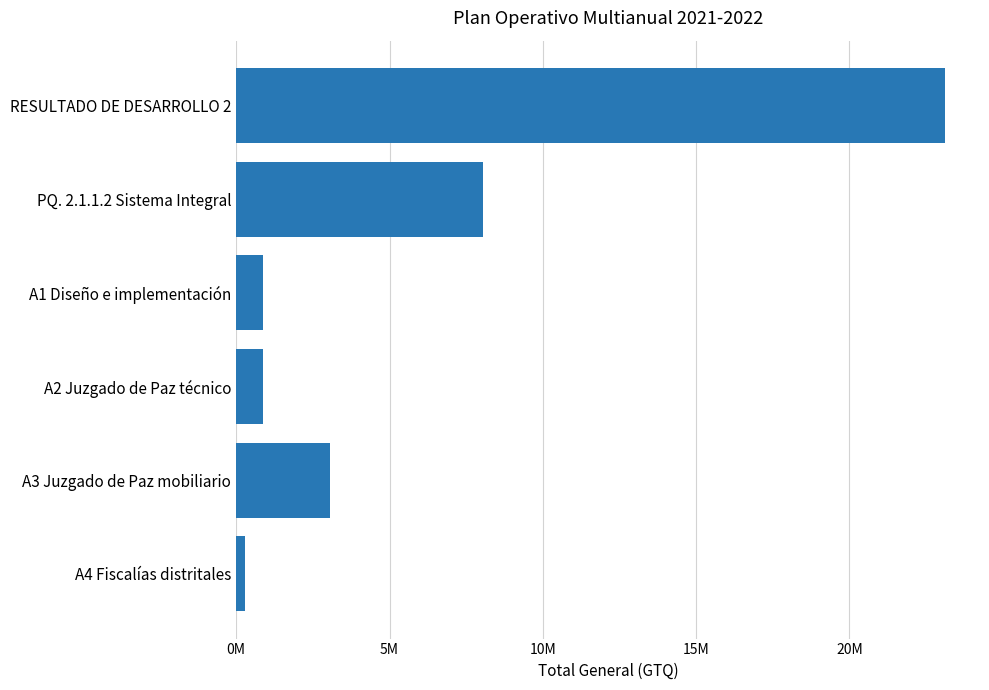

Does the chart contain any negative values?

No